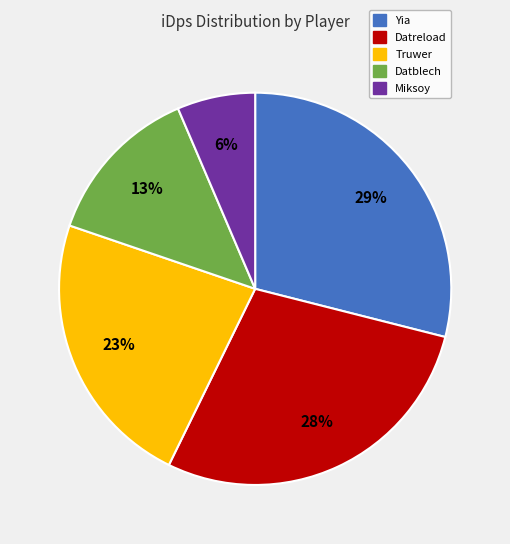

Combined, do Yia and Datblech account for over 50%?

No